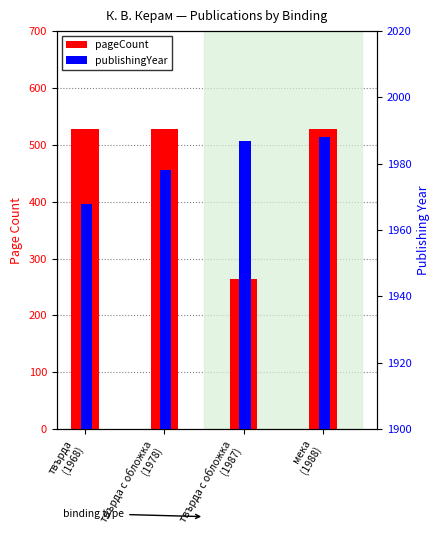

What is the difference between the second highest and minimum values in the pageCount series?

264